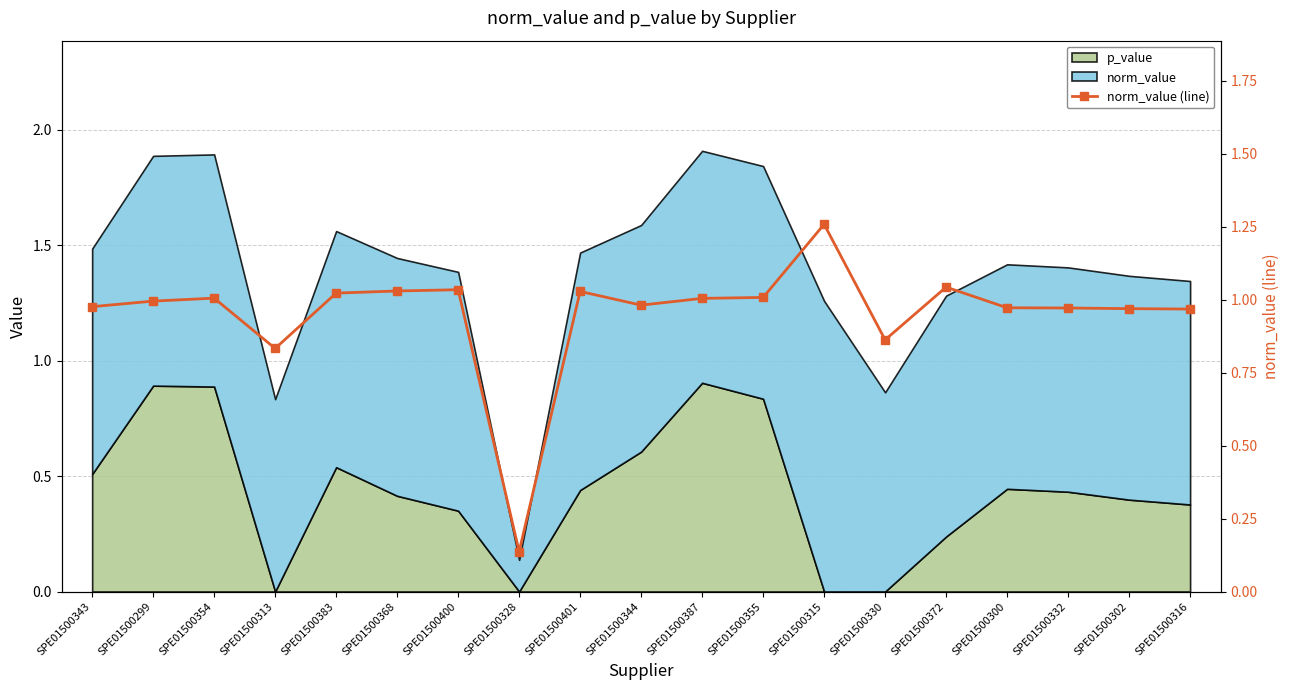

Reading right to left, extract all data points from this chart.

1.0	1.0	1.0	1.0	1.0	0.9	1.3	1.0	1.0	1.0	1.0	0.1	1.0	1.0	1.0	0.8	1.0	1.0	1.0